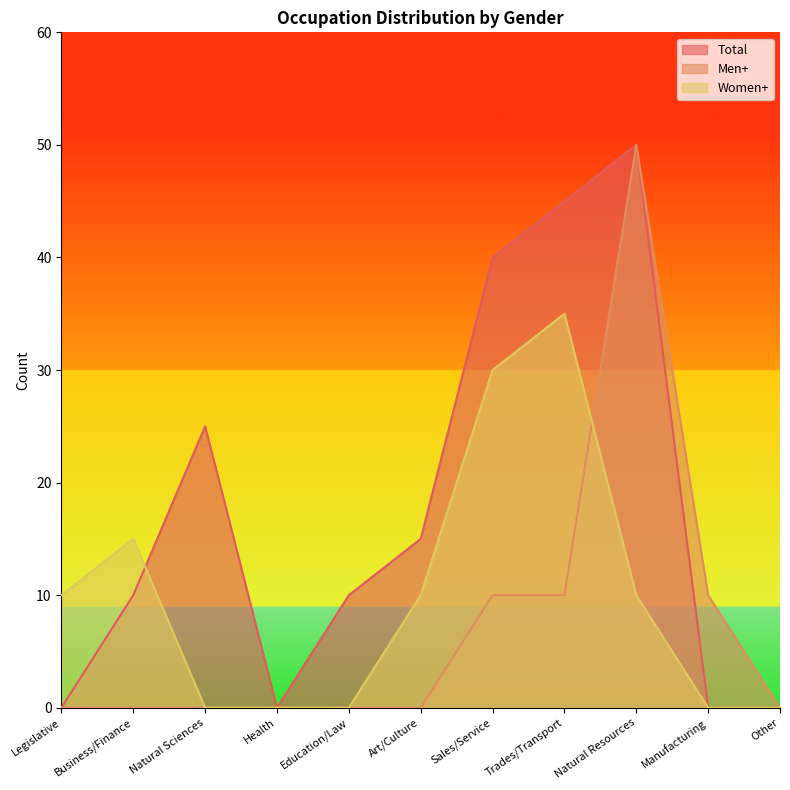

Which has a higher value, Other or Manufacturing?

Other